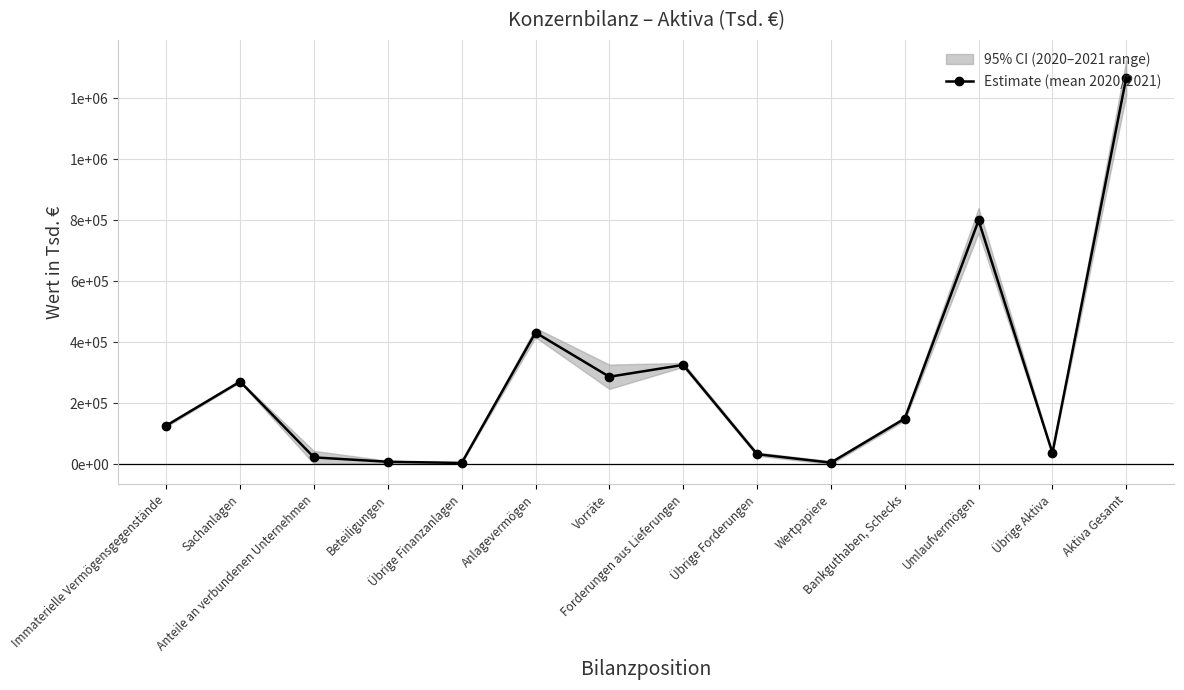

What is the value of the 8th point from the left?

325502.0